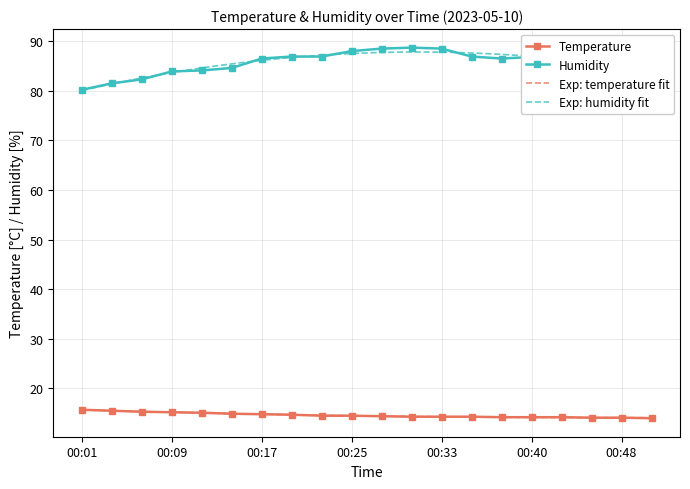

At which label does humidity first exceed 86?

00:17